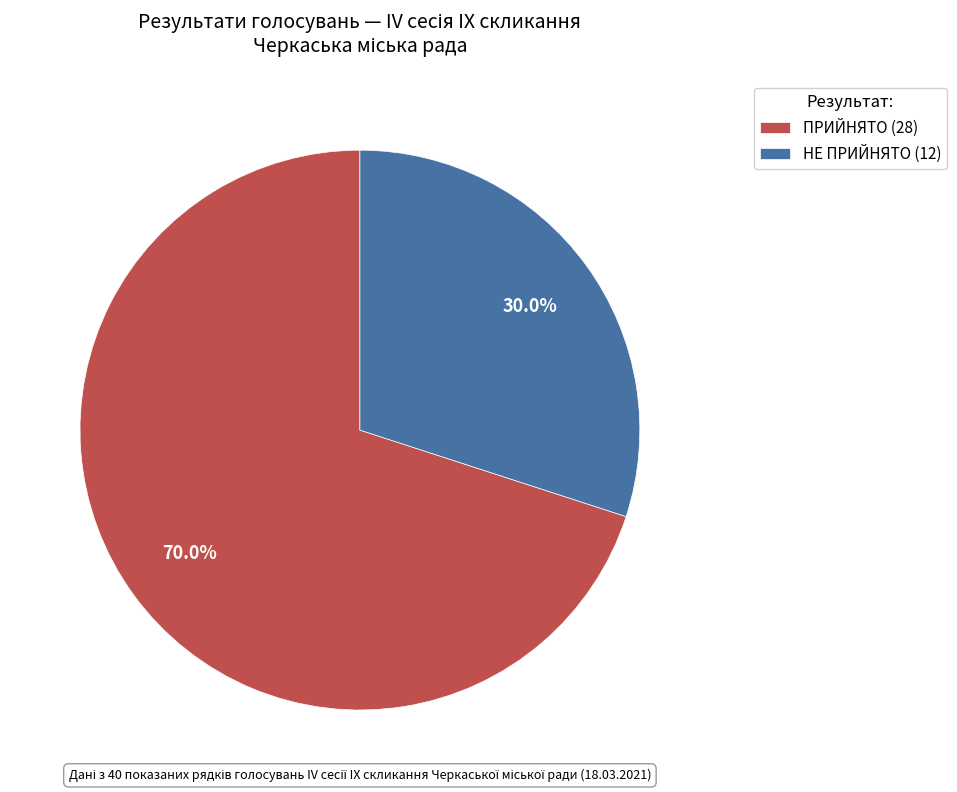

To the nearest percent, what is the difference between the НЕ ПРИЙНЯТО and ПРИЙНЯТО slice percentages?

40%